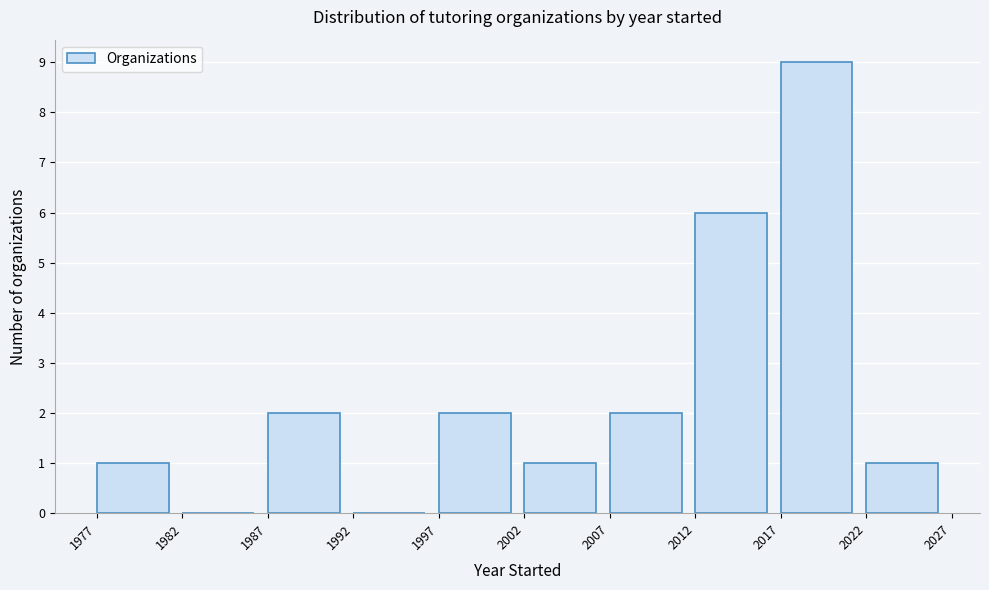

What is the height of the bar covering 1977 to 1982 on the x-axis? The values are not printed on the chart, so give them approximately, as read against the axis.

1